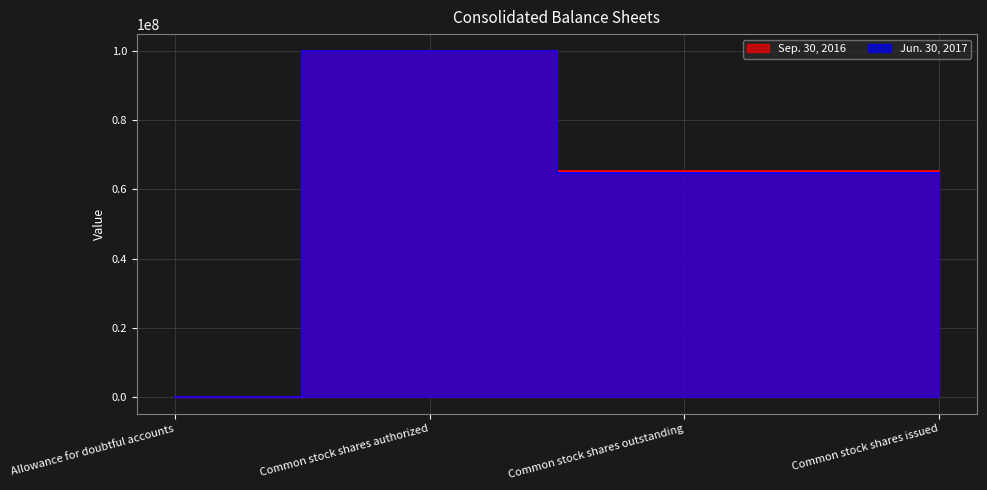

Reading left to right, transcribe all the data shown in this chart.

Jun. 30, 2017: Allowance for doubtful accounts=4371	Common stock shares authorized=100000000	Common stock shares outstanding=64854000	Common stock shares issued=64854000
Sep. 30, 2016: Allowance for doubtful accounts=4226	Common stock shares authorized=100000000	Common stock shares outstanding=65223000	Common stock shares issued=65223000